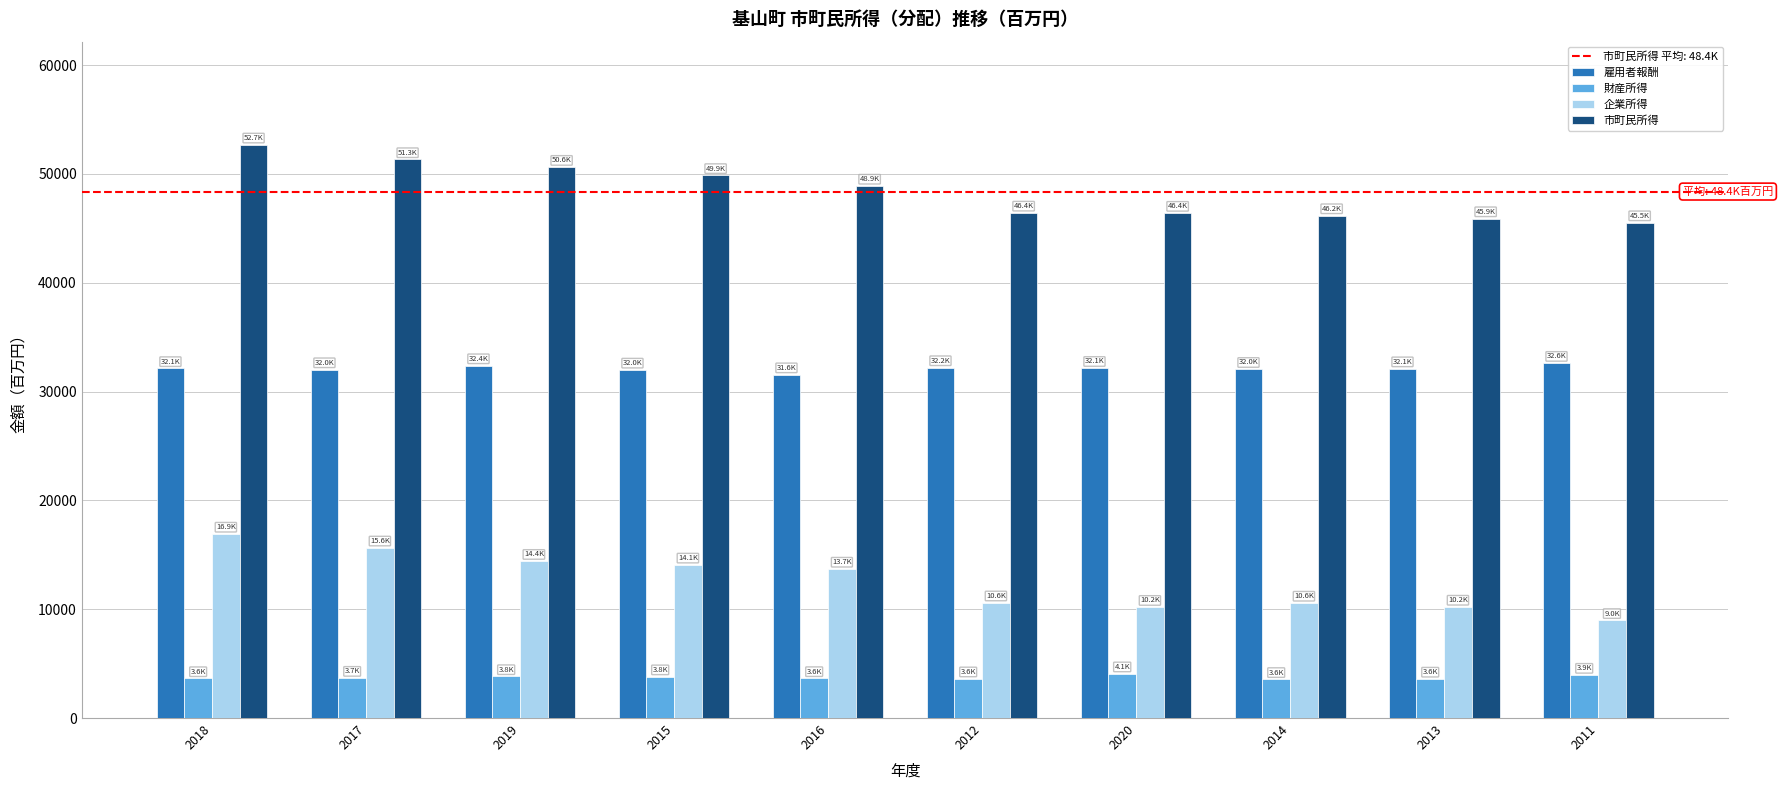

What is the total value across all series at 2014?

92342.8